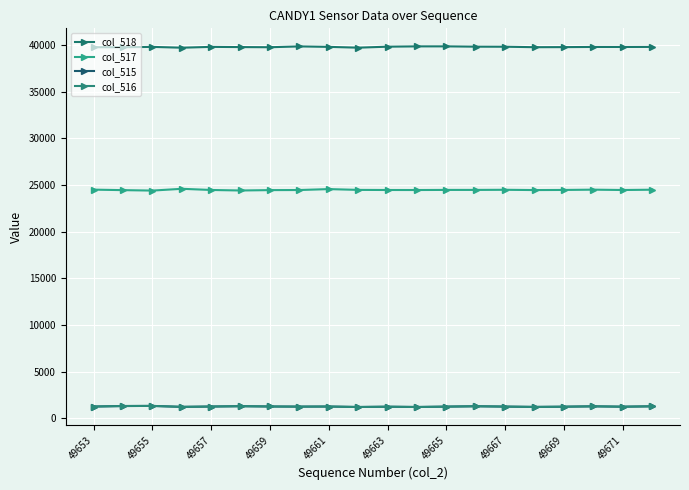

Count the number of categories in the chart.

20